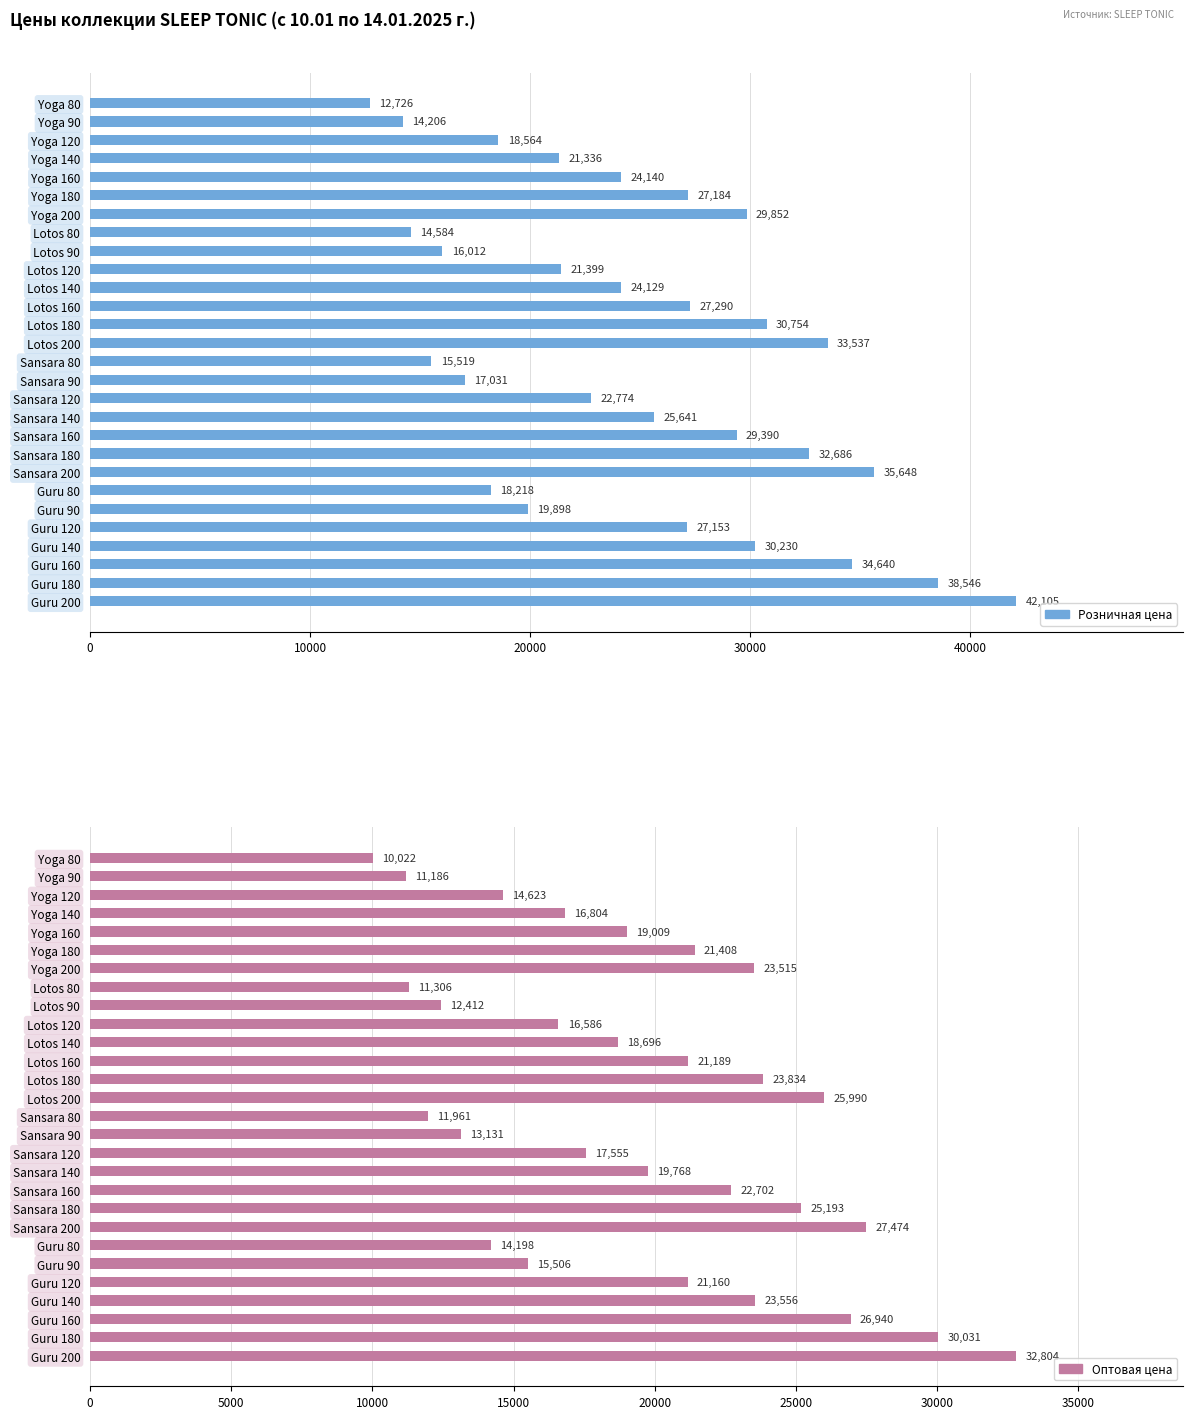

Does the chart contain stacked bars?

No